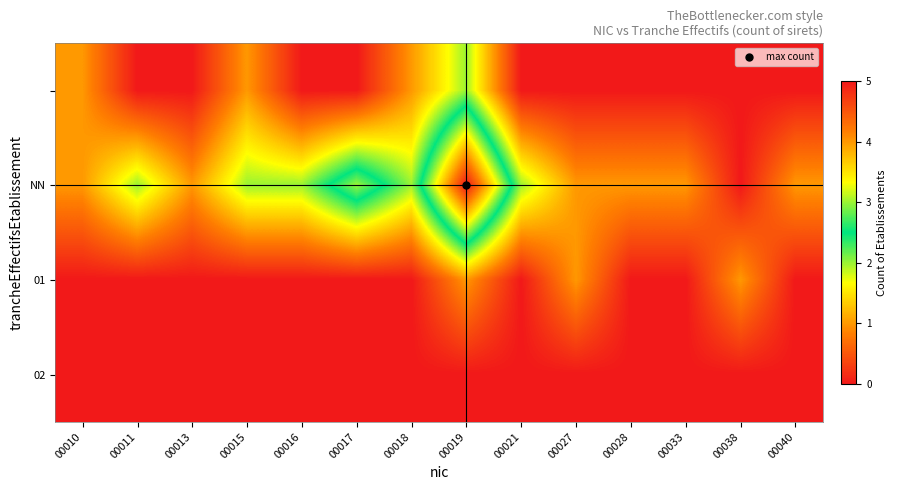

At how many categories does at least one series exceed 0?

14